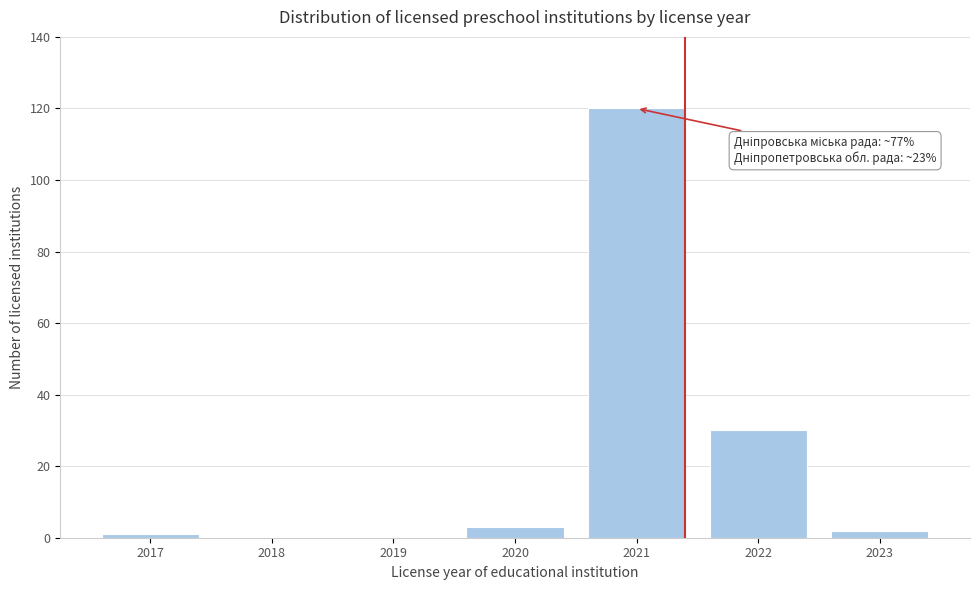

Reading left to right, list all the values displayed in this chart.

2017=1	2018=0	2019=0	2020=3	2021=120	2022=30	2023=2